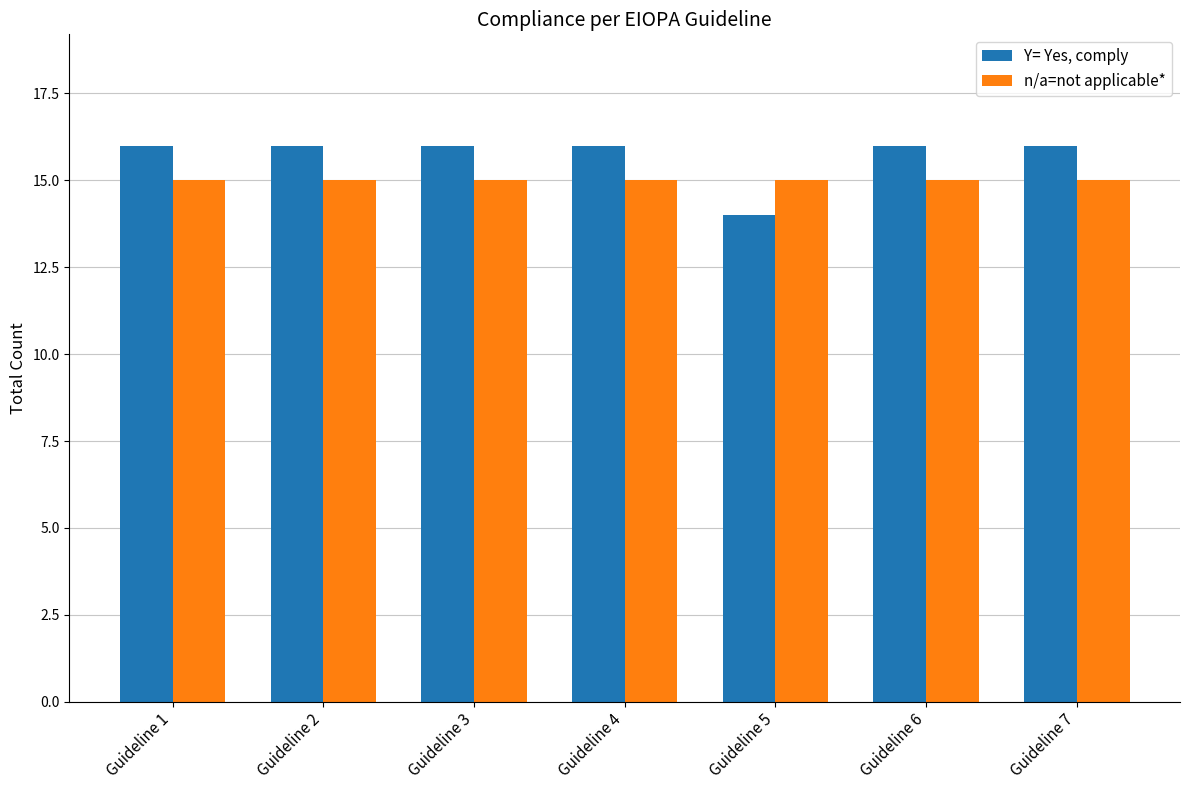

What is the maximum value shown in the chart?

16